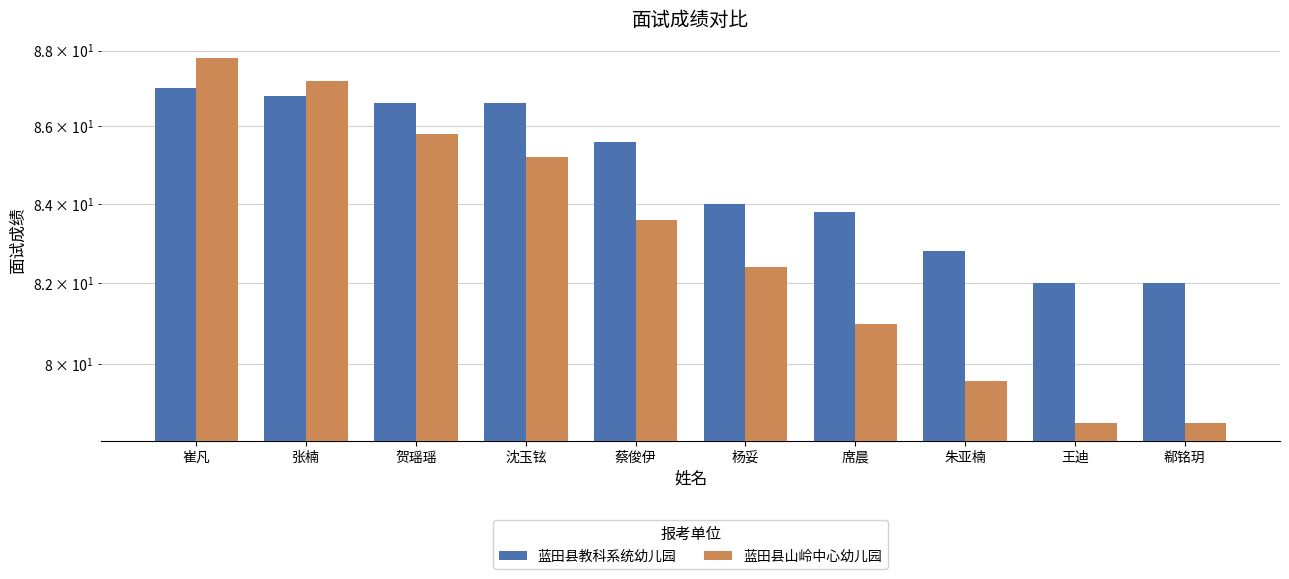

What are all the series names shown in the legend?

蓝田县教科系统幼儿园, 蓝田县山岭中心幼儿园